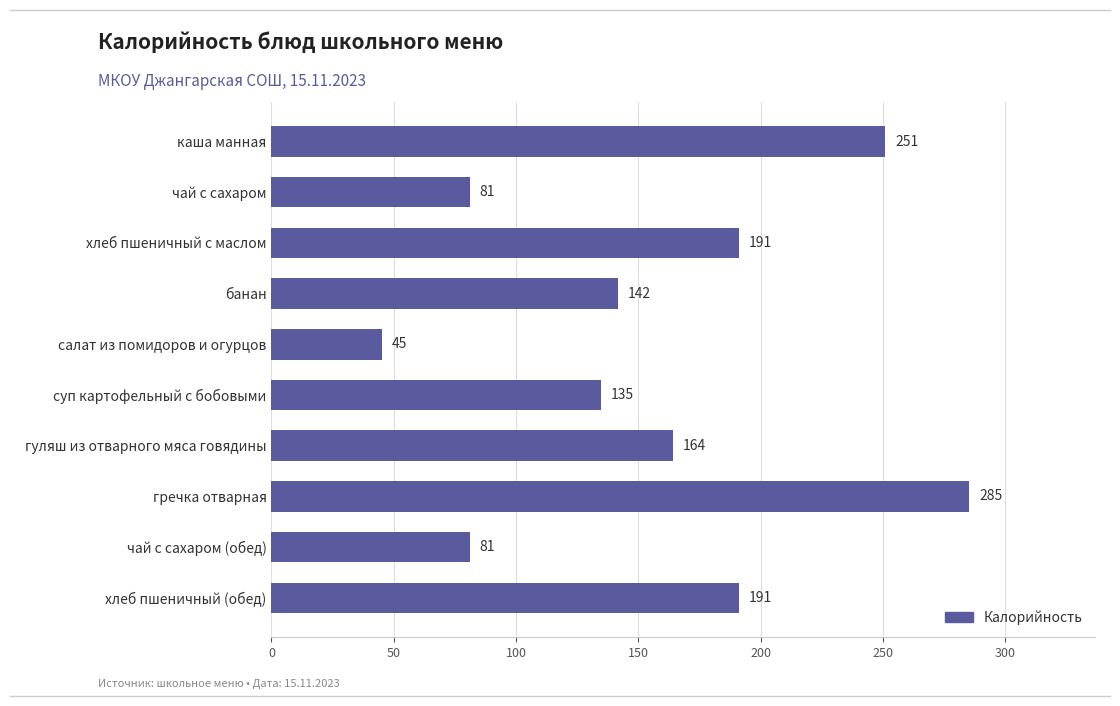

What is the difference between the values at чай с сахаром and салат из помидоров и огурцов?

36.0